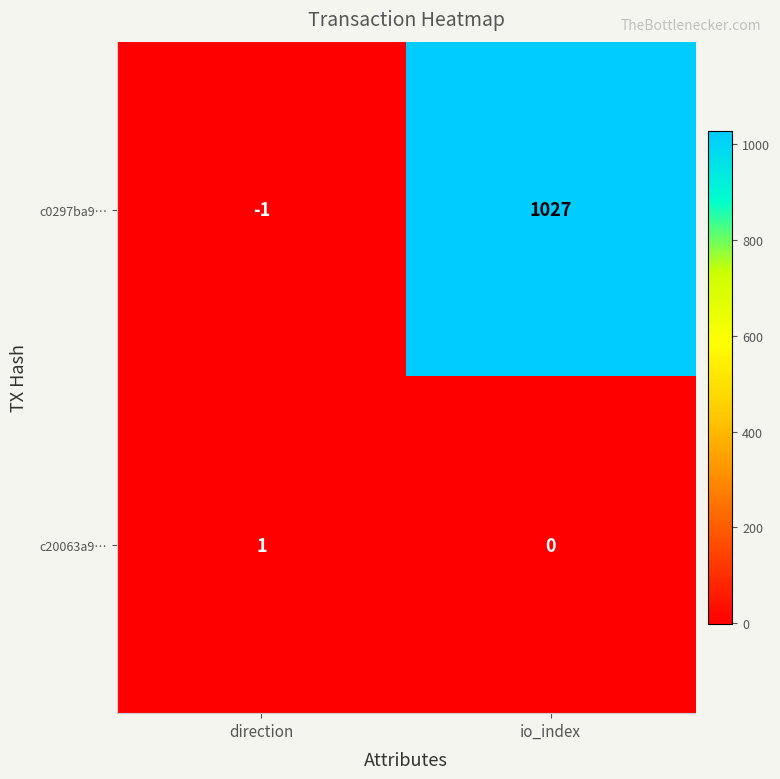

How many distinct data groups are displayed?

2